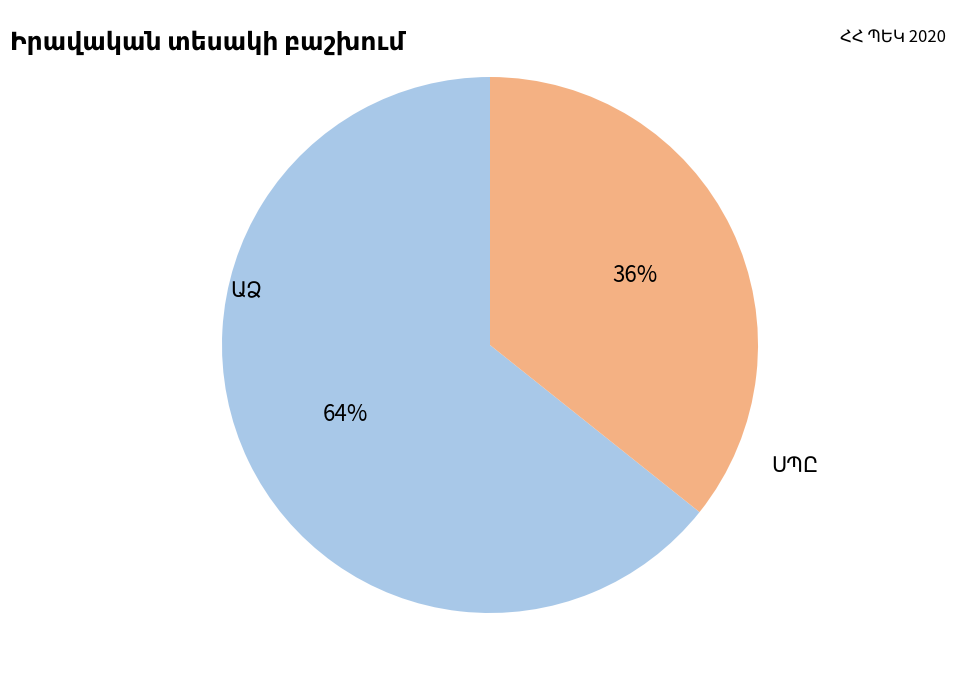

Does any single category account for the majority?

Yes